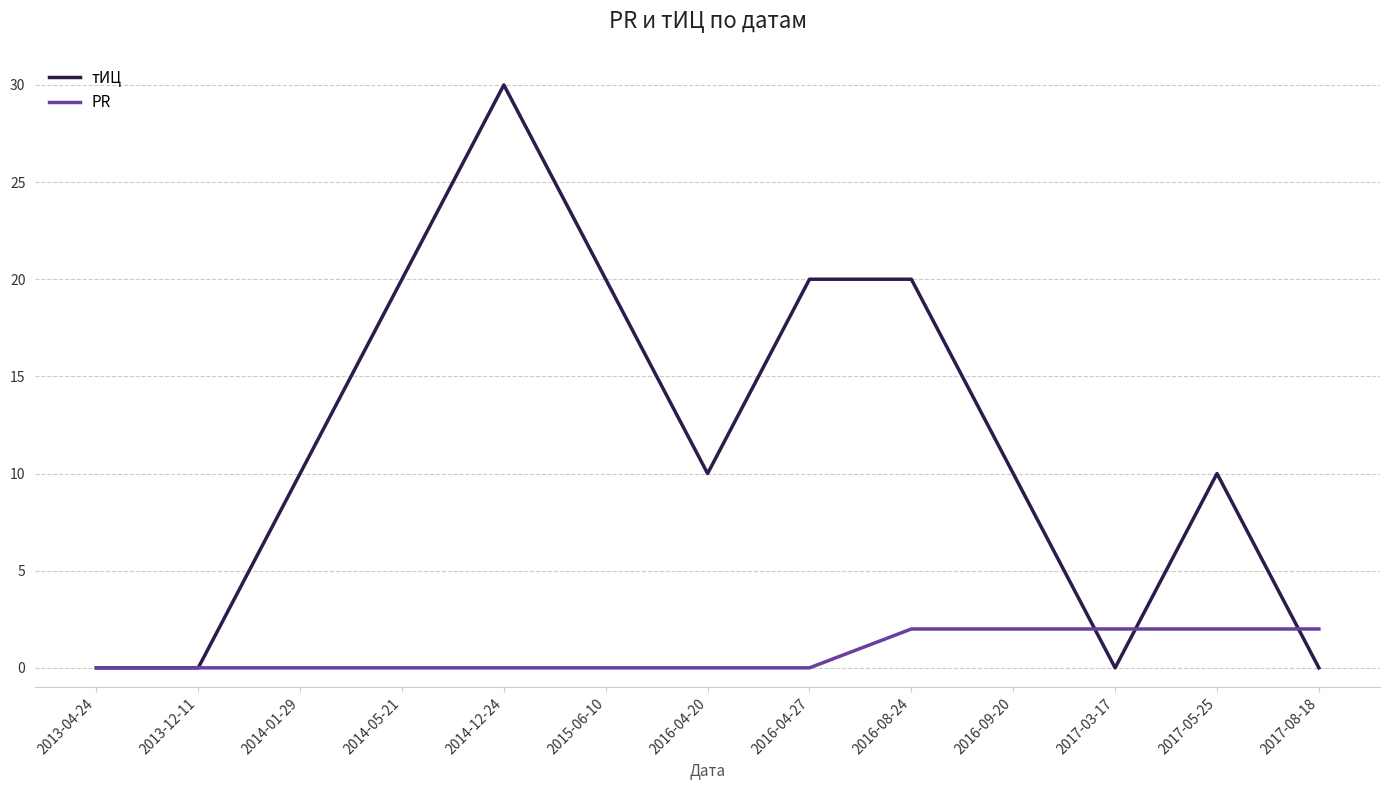

What position from the left is 2013-12-11?

2